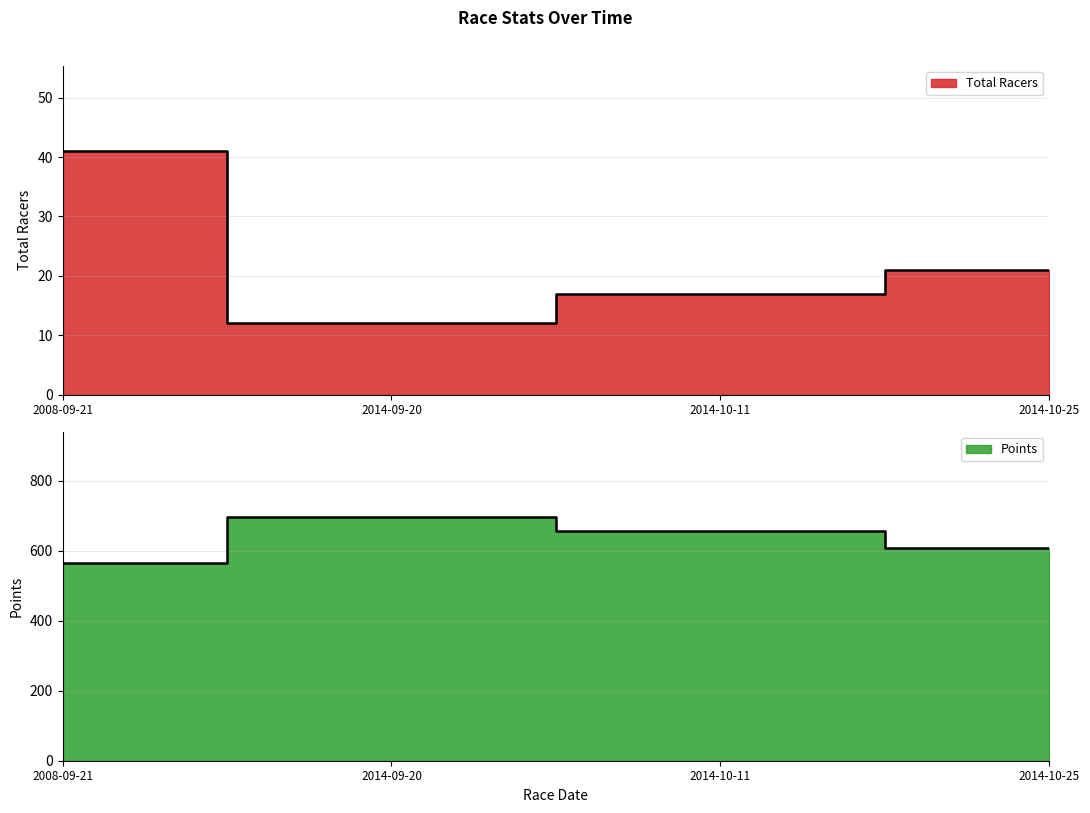

Which series has the largest range (max minus min)?

Points